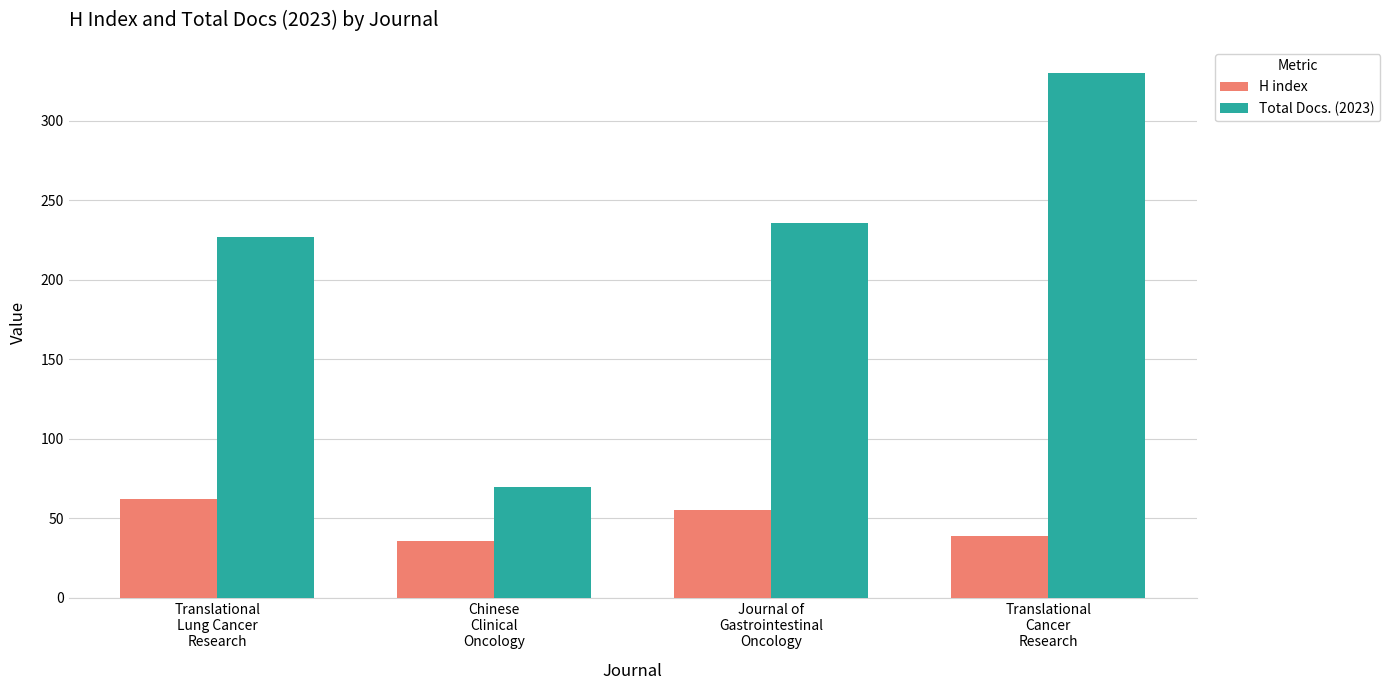

Which series changed the most between Translational
Lung Cancer
Research and Translational
Cancer
Research?

Total Docs. (2023)